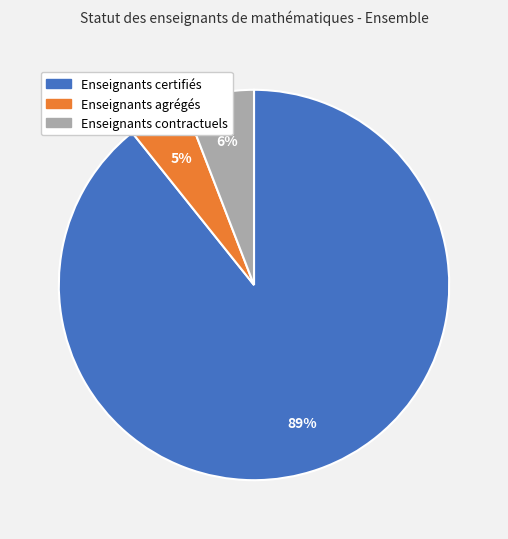

Is it true that Enseignants agrégés is 5% of the pie?

True